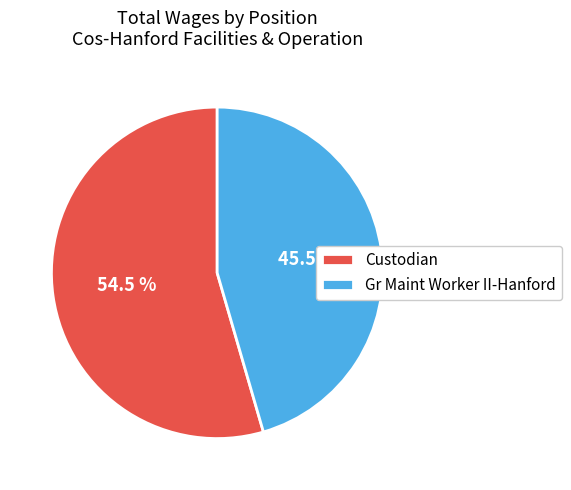

What percentage is NOT represented by Custodian?

45.5%